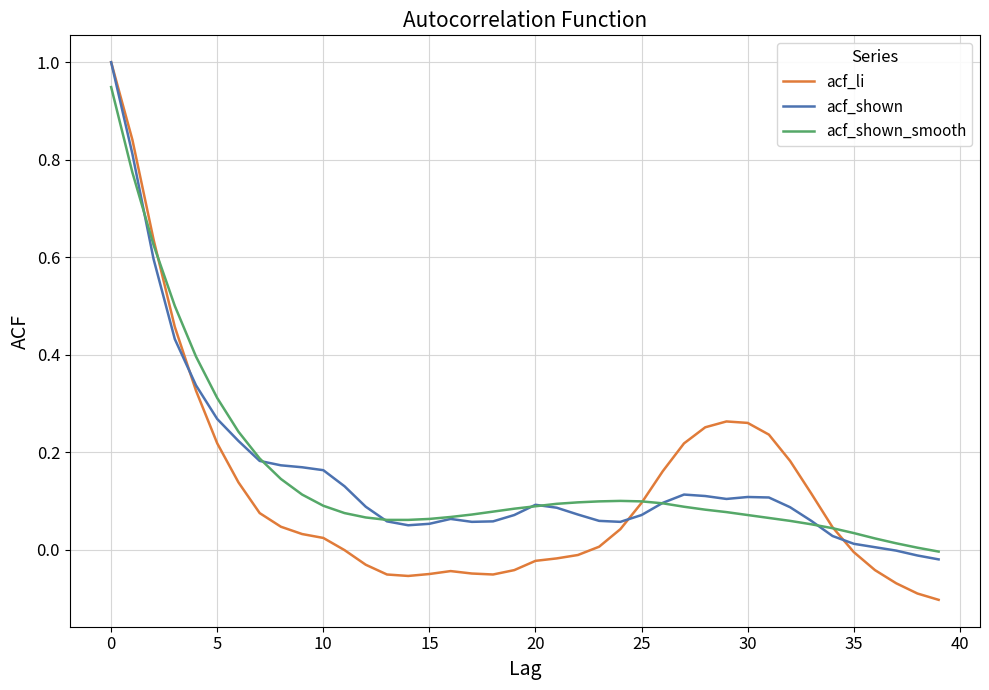

Which series has the widest spread of values?

acf_li